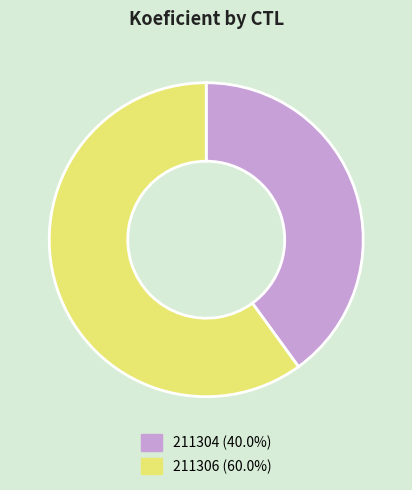

Which slice is the largest?

211306